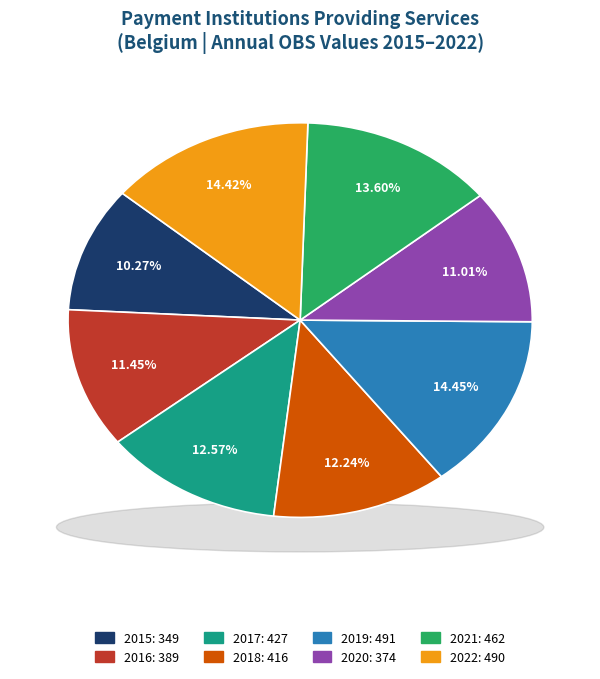

True or false: 2018 accounts for 12% of the total.

True